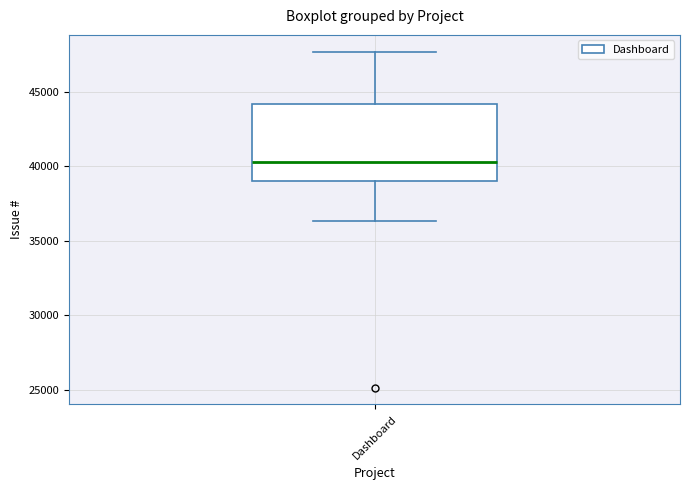

Where is the upper edge of the box for Dashboard on the y-axis? The values are not printed on the chart, so give them approximately, as read against the axis.

44000